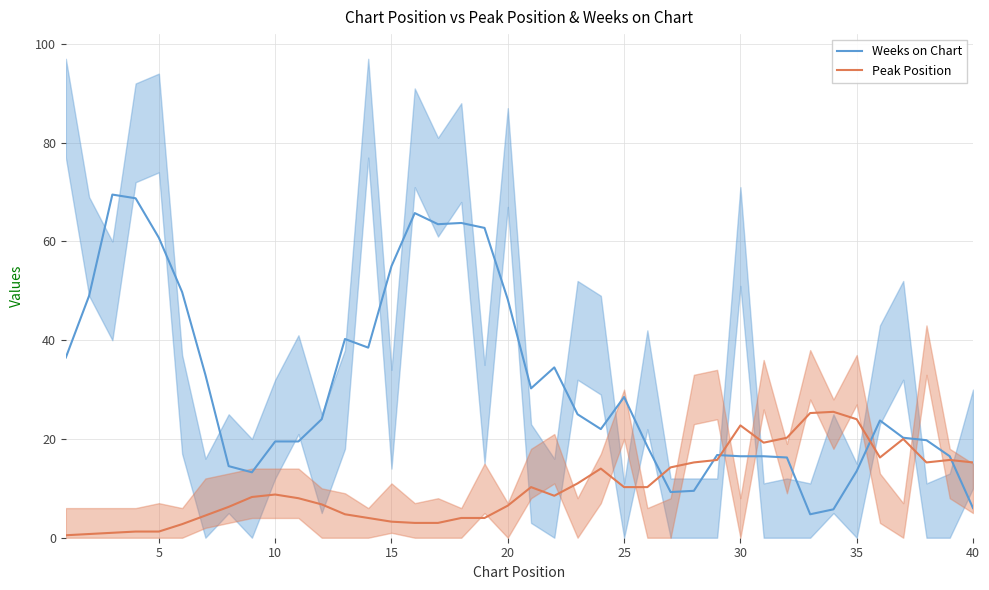

Which series has the widest spread of values?

Weeks on Chart